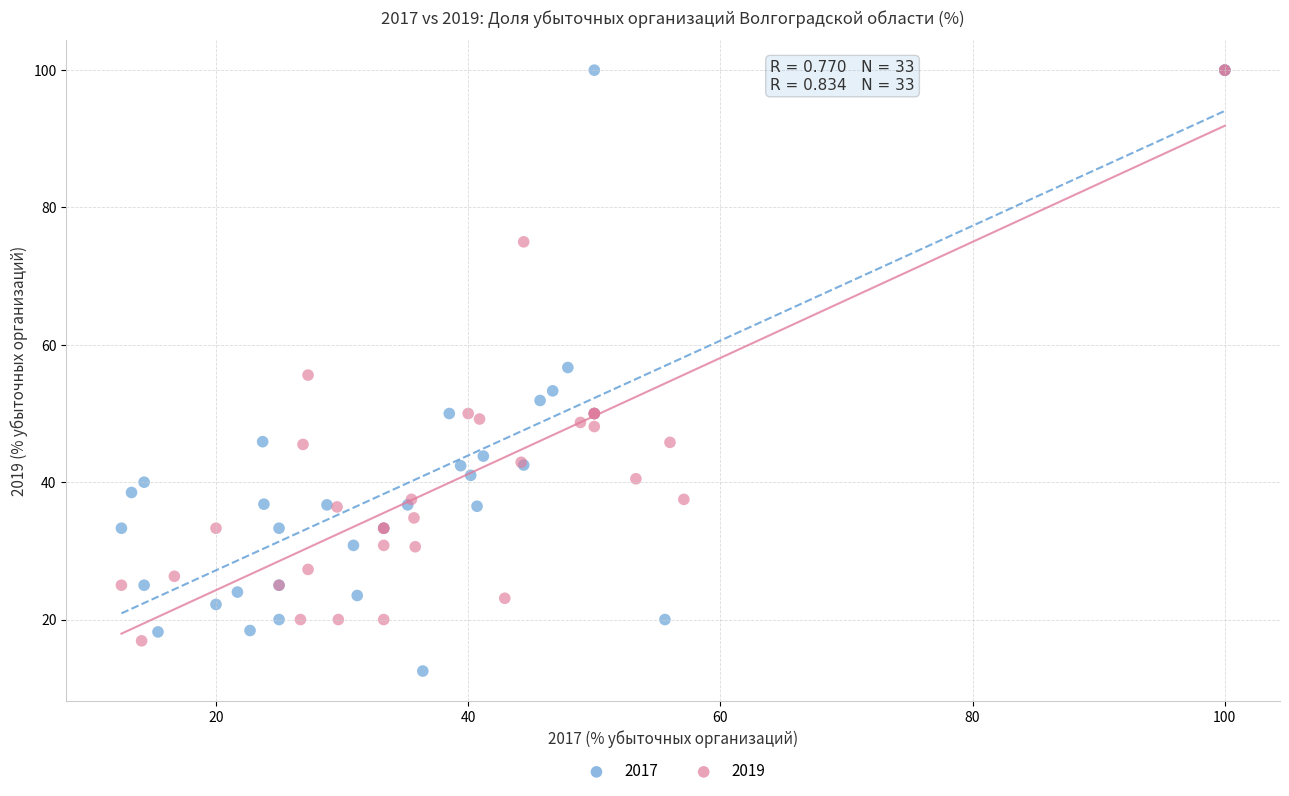

What are all the series names shown in the legend?

2017, 2019